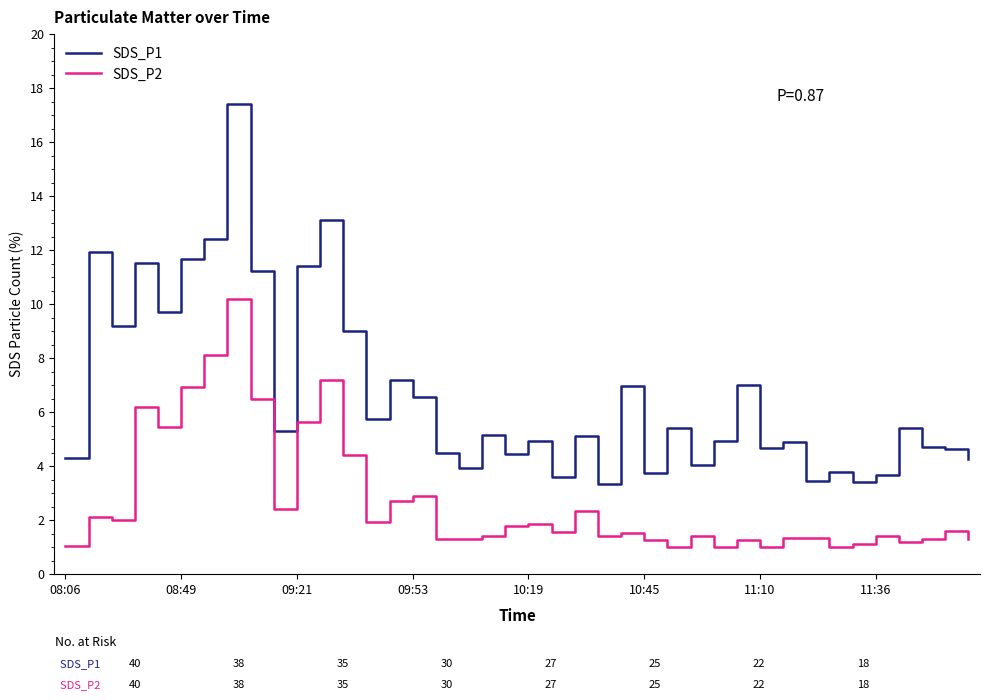

Rank the series by their average value, from highest to lowest.

SDS_P1, SDS_P2